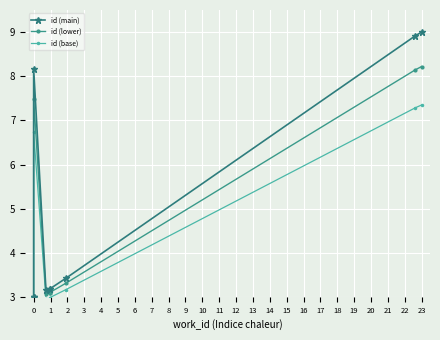

Which series has the largest range (max minus min)?

id (main)